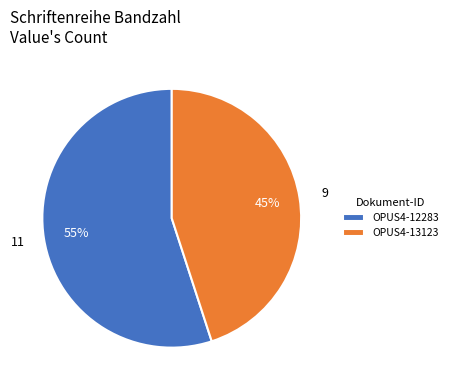

How many segments does this pie chart have?

2